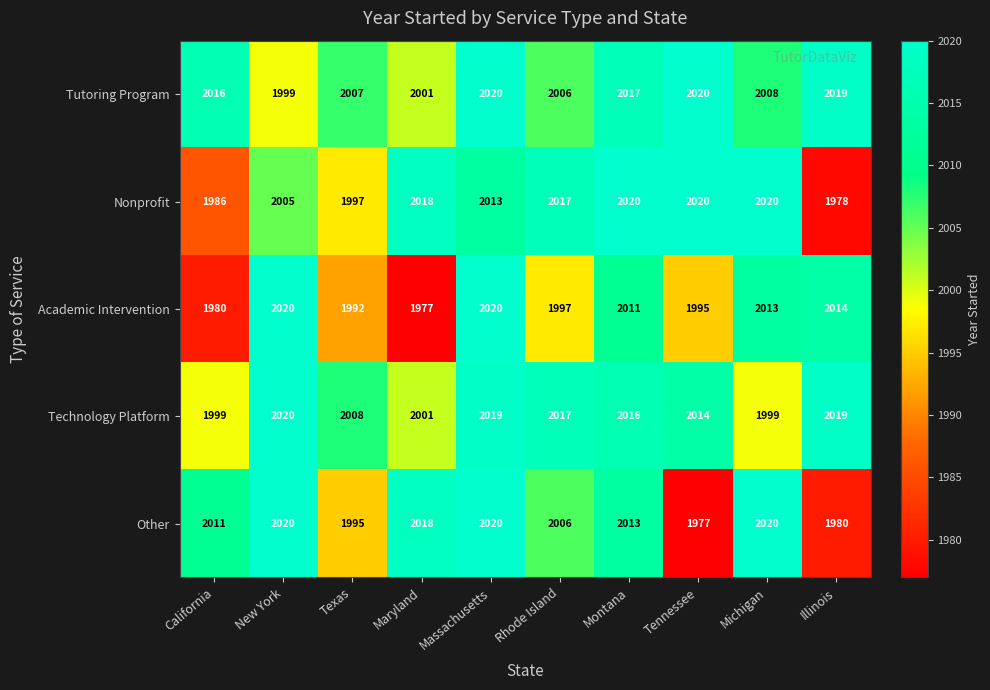

What is the sum of all Technology Platform values?

20112